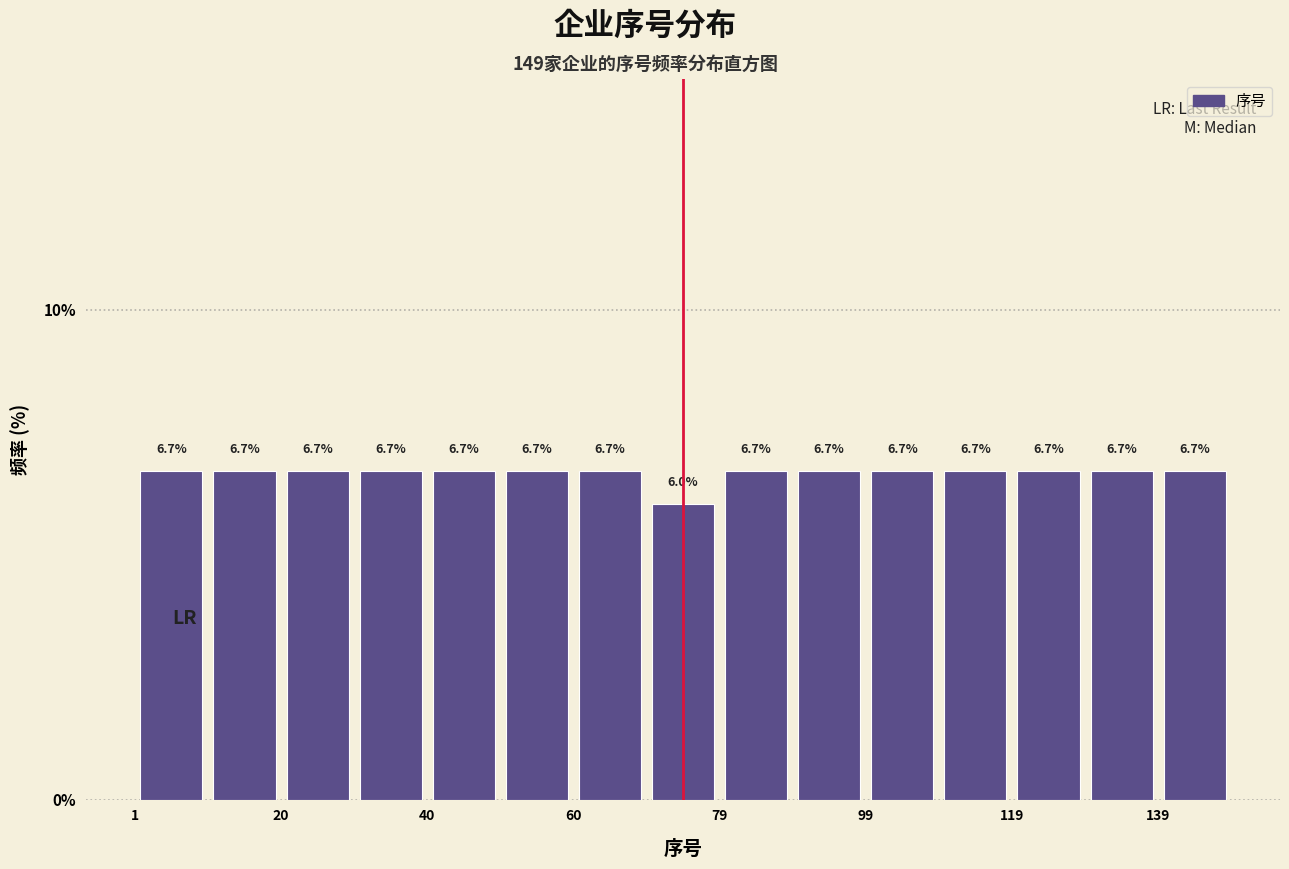

Reading left to right, list every bar in this chart as the range it spans on the x-axis followed by its height. The bar edges are not printed on the chart, so give them approximately, as read against the axis.

2 to 10: 6.7
10 to 20: 6.7
20 to 30: 6.7
30 to 40: 6.7
40 to 50: 6.7
50 to 60: 6.7
60 to 70: 6.7
70 to 80: 6.0
80 to 90: 6.7
90 to 100: 6.7
100 to 110: 6.7
110 to 120: 6.7
120 to 130: 6.7
130 to 140: 6.7
140 to 150: 6.7